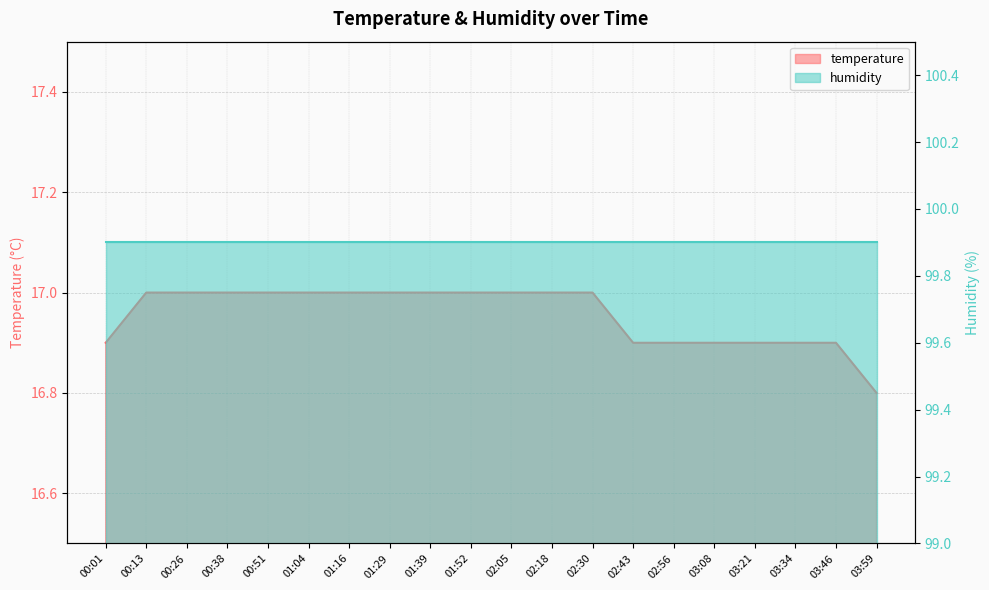

The chart shows a value of 25.9 at 00:51. True or false?

False